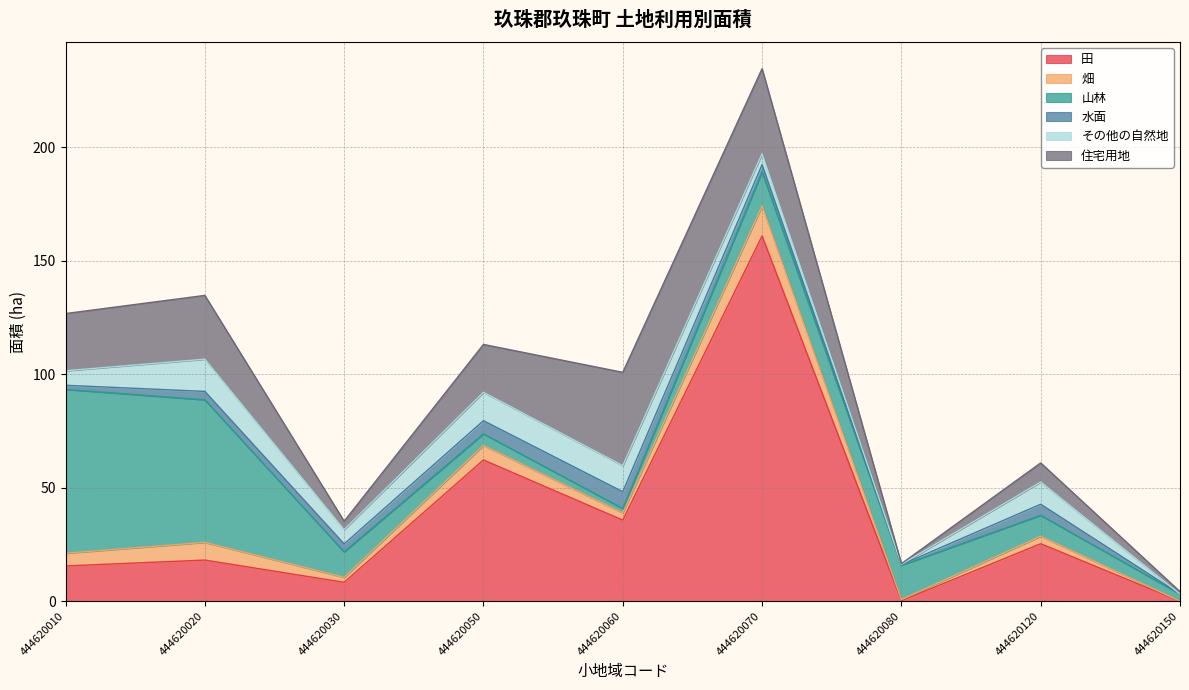

The value of 田 at 444620050 is 62.2. True or false?

True